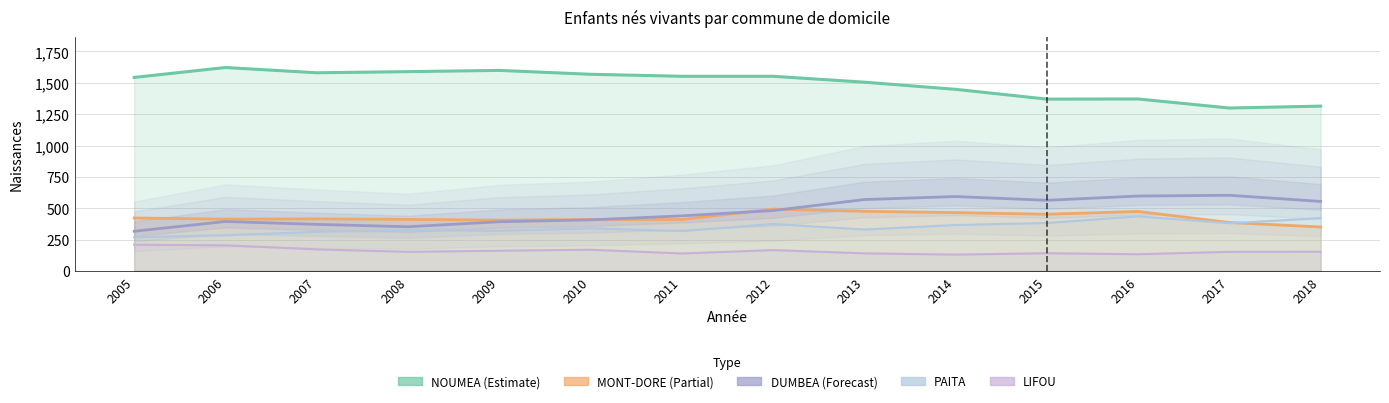

In PAITA, how many points are higher than both neighbors (excluding endpoints)?

4